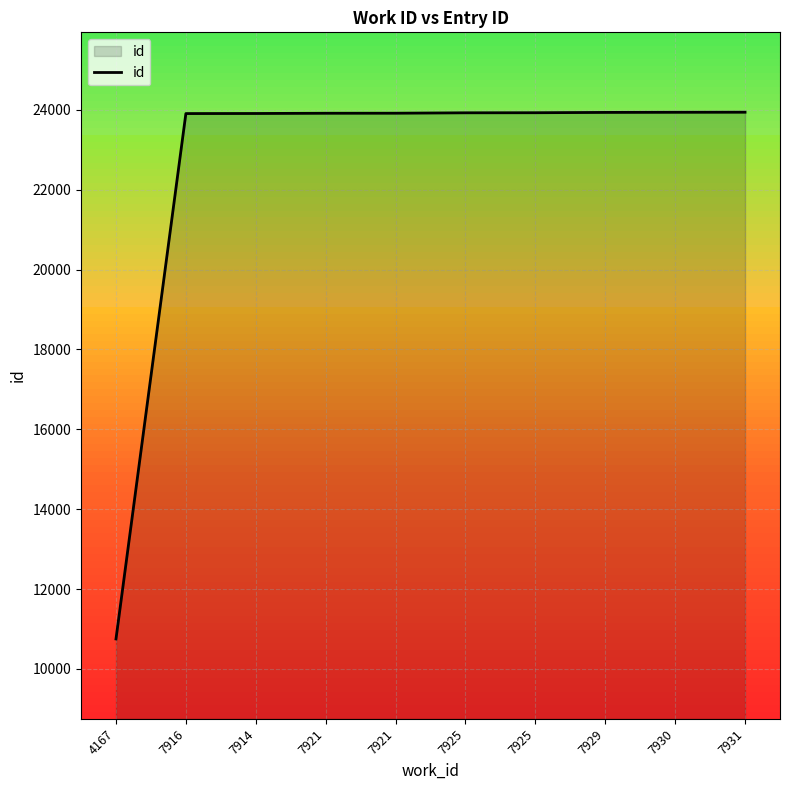

True or false: there are more than 1 points higher than both neighbors.

False